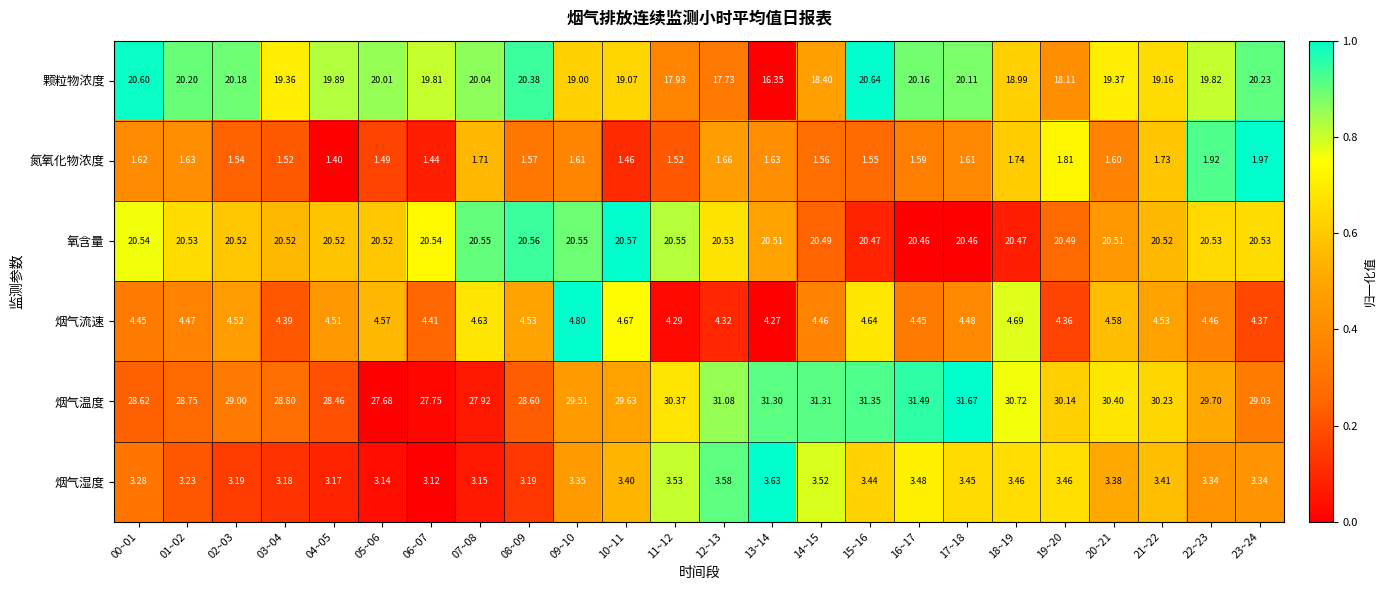

Which series has the largest range (max minus min)?

颗粒物浓度